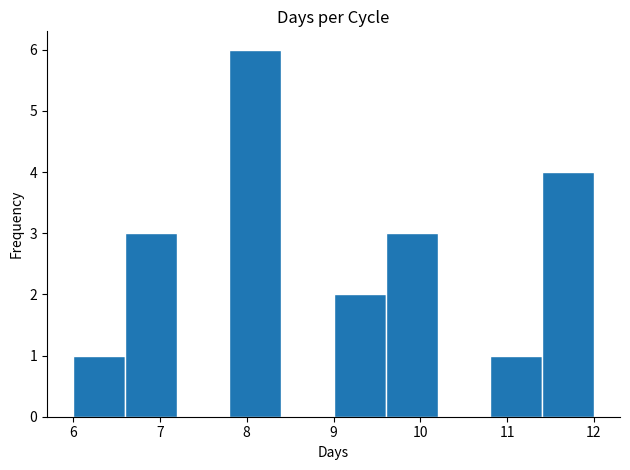

Over which range of the x-axis is the bar tallest?

7.8 to 8.4